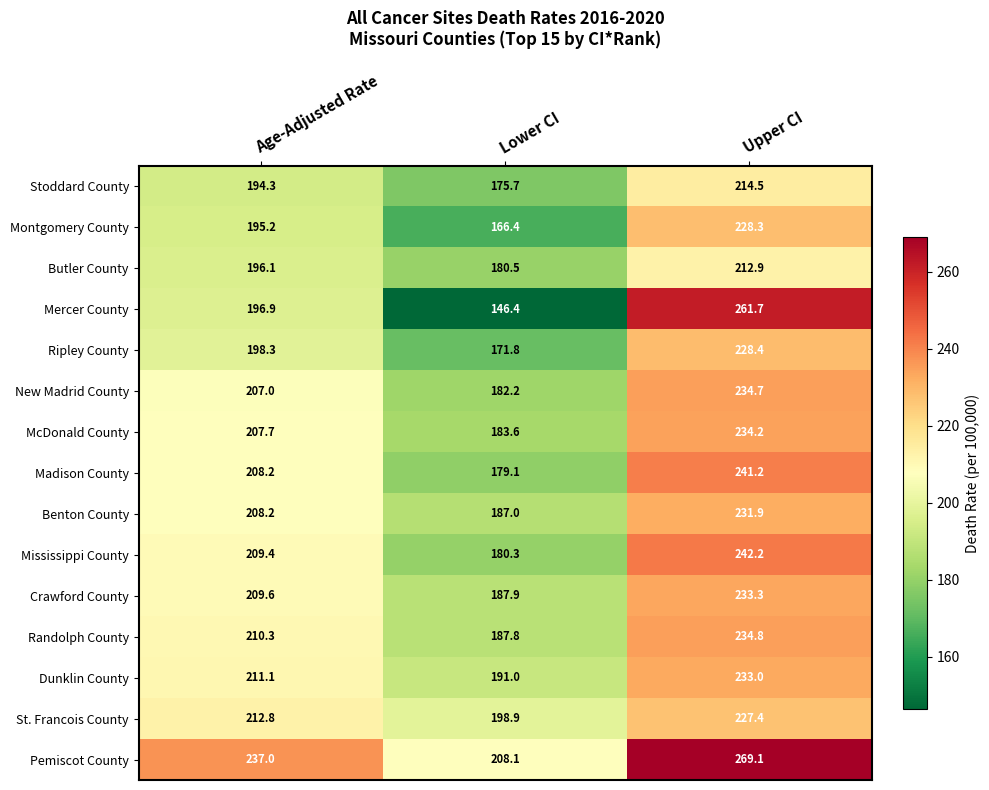

True or false: Butler County has a value of 292.9 at Age-Adjusted Rate.

False